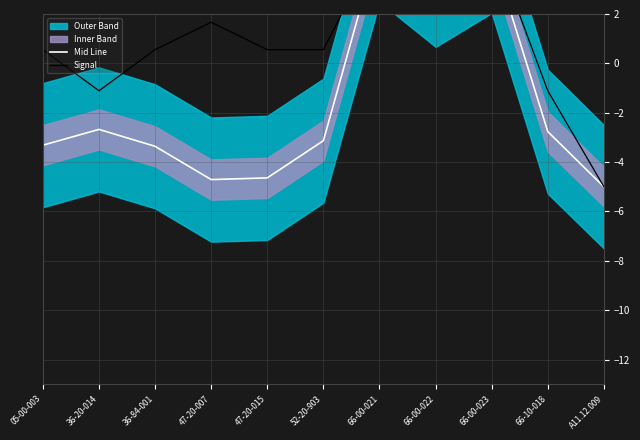

What value does the Signal series have at 36-84-001?

0.6